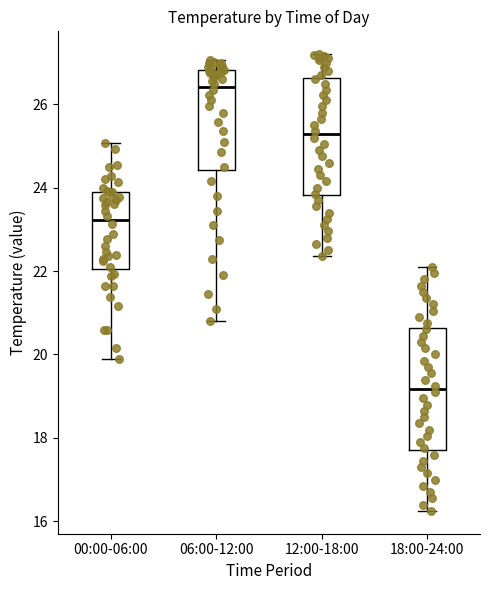

Reading left to right, transcribe this box plot: for each box, give where its median line is, the range the box spans, and where its two whiskers end, as read against the y-axis. The values are not printed on the chart, so give them approximately, as read against the axis.

00:00-06:00: median 23.2, box 22.0 to 24.0, whiskers 19.8 to 25.0
06:00-12:00: median 26.4, box 24.4 to 26.8, whiskers 20.8 to 27.0
12:00-18:00: median 25.2, box 23.8 to 26.6, whiskers 22.4 to 27.2
18:00-24:00: median 19.2, box 17.8 to 20.6, whiskers 16.2 to 22.2